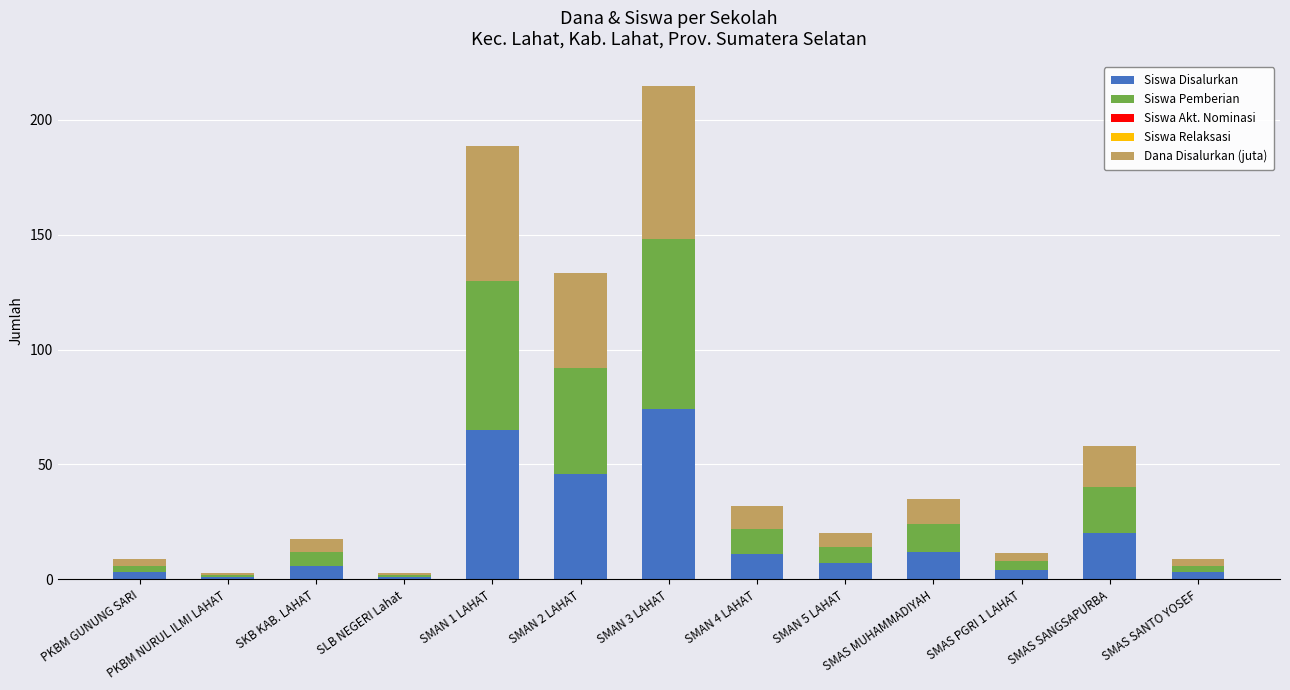

Where is Siswa Disalurkan nearest to the value 37?

SMAN 2 LAHAT